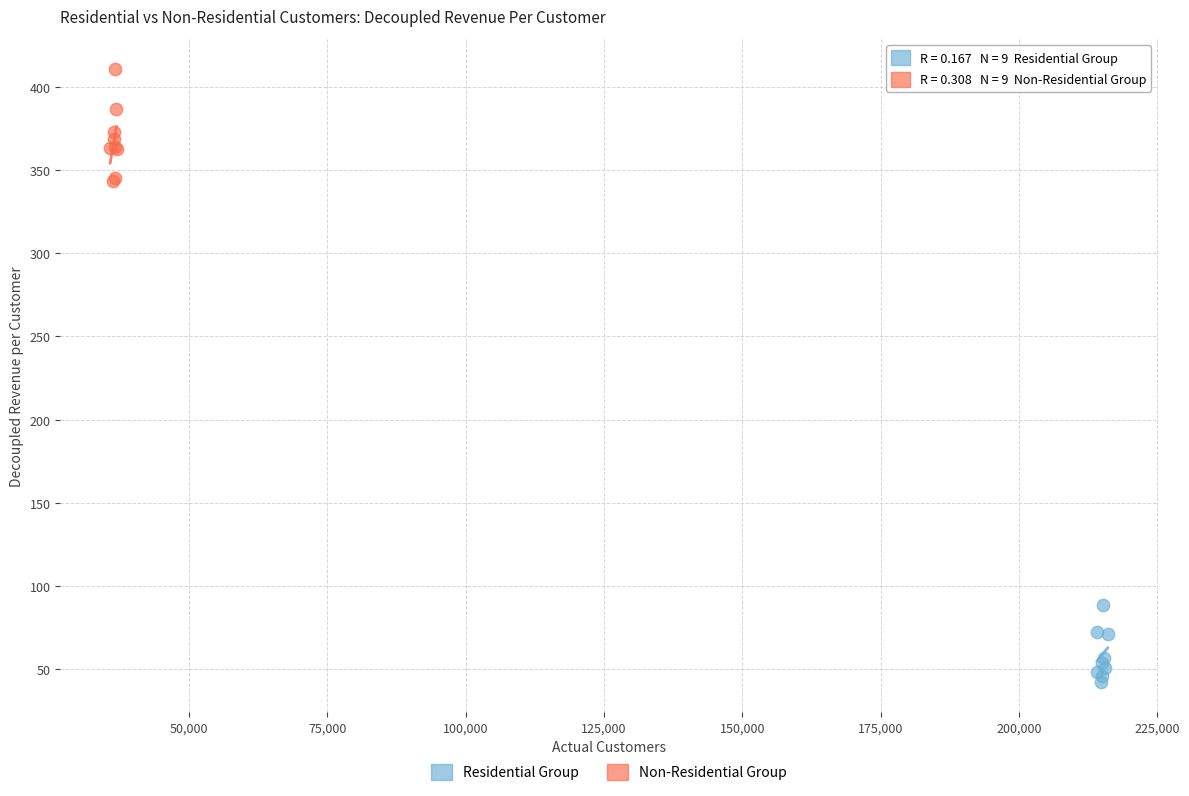

Which series contains the highest Y value?

Non-Residential Group